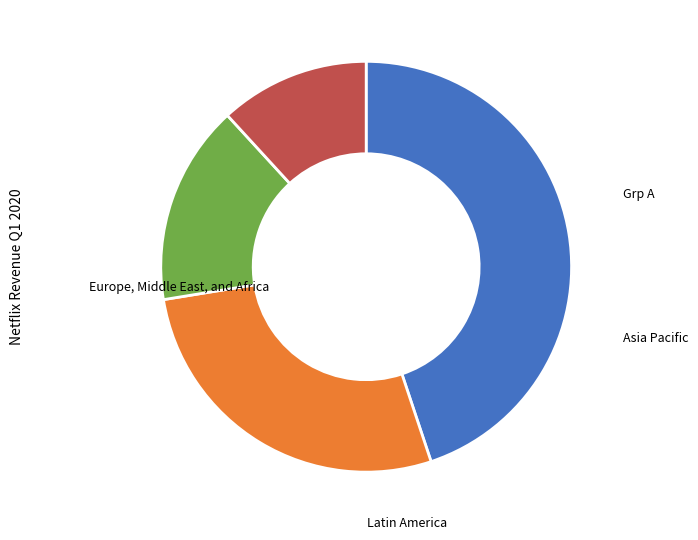

Does any single category account for the majority?

No